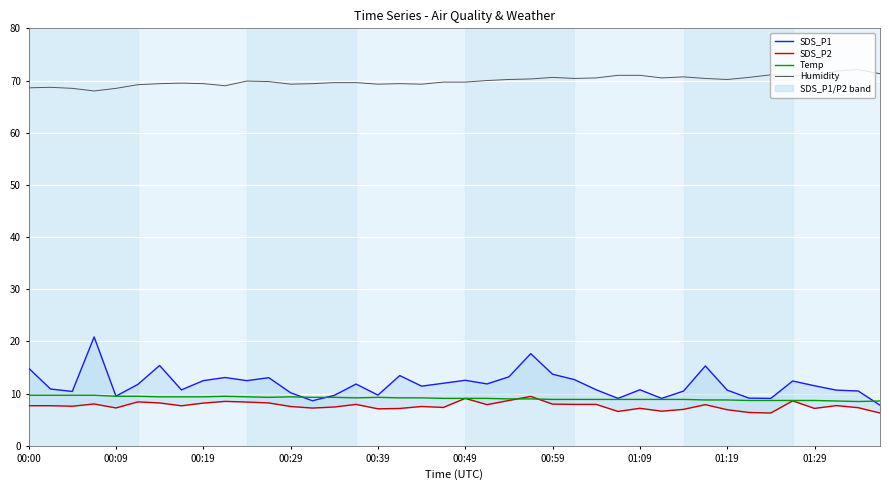

What is the minimum value for Humidity?

68.0